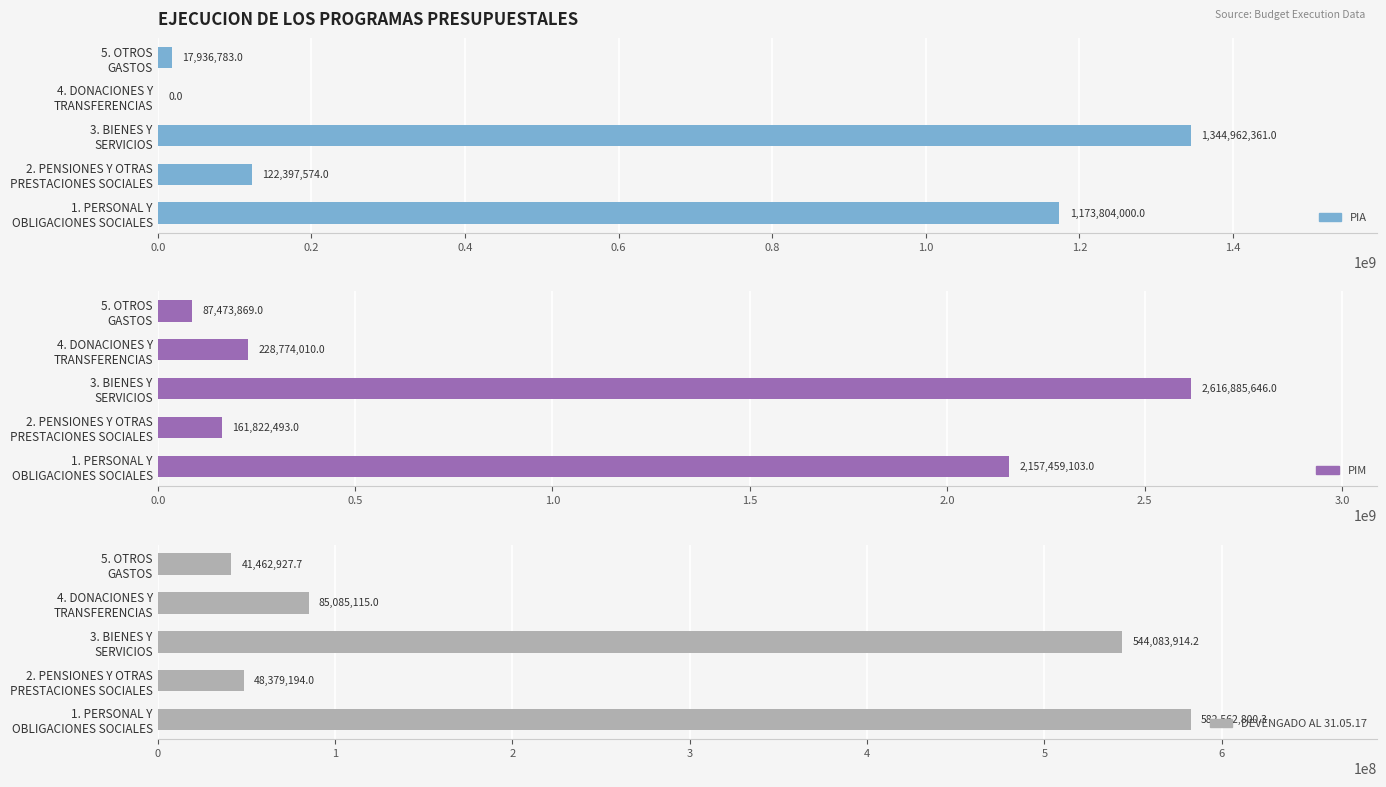

Reading left to right, what are all the values shown in this chart?

PIA: 1173804000.0	122397574.0	1344962361.0	0.0	17936783.0
PIM: 2157459103.0	161822493.0	2616885646.0	228774010.0	87473869.0
DEVENGADO AL 31.05.17: 582562800.3	48379194.0	544083914.2	85085115.0	41462927.7